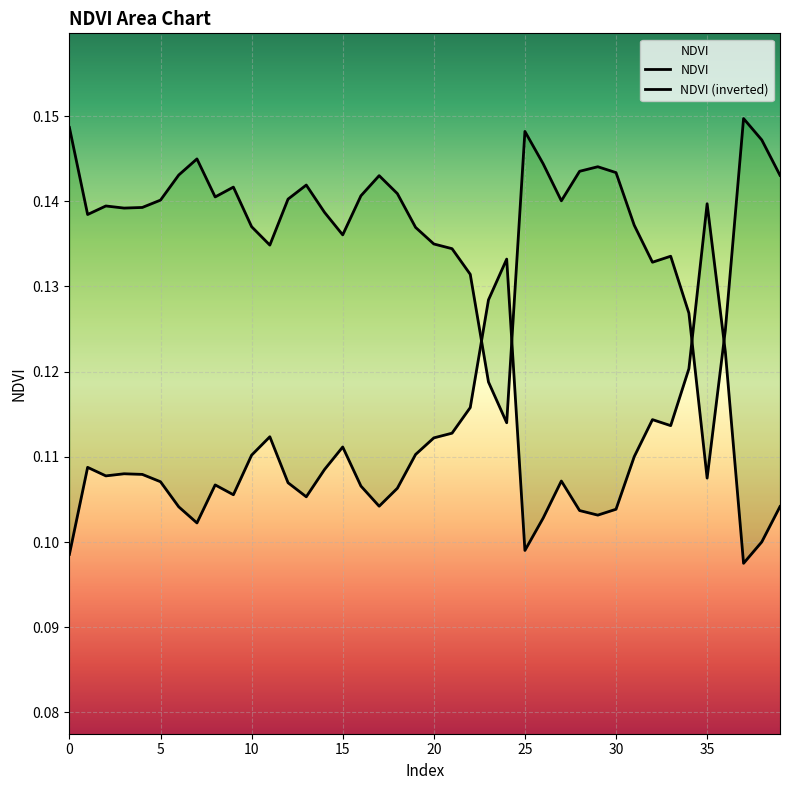

How many points are higher than both their immediate neighbors (excluding endpoints)?

9